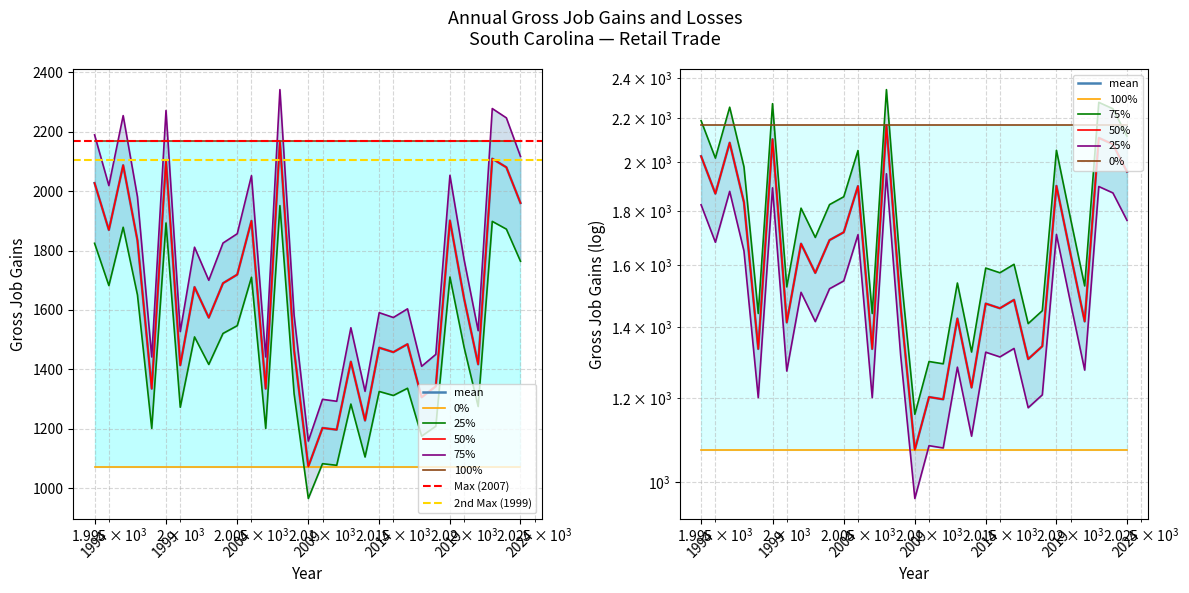

True or false: Expanding Establishments has a value of 2409.0 at 2003.

False